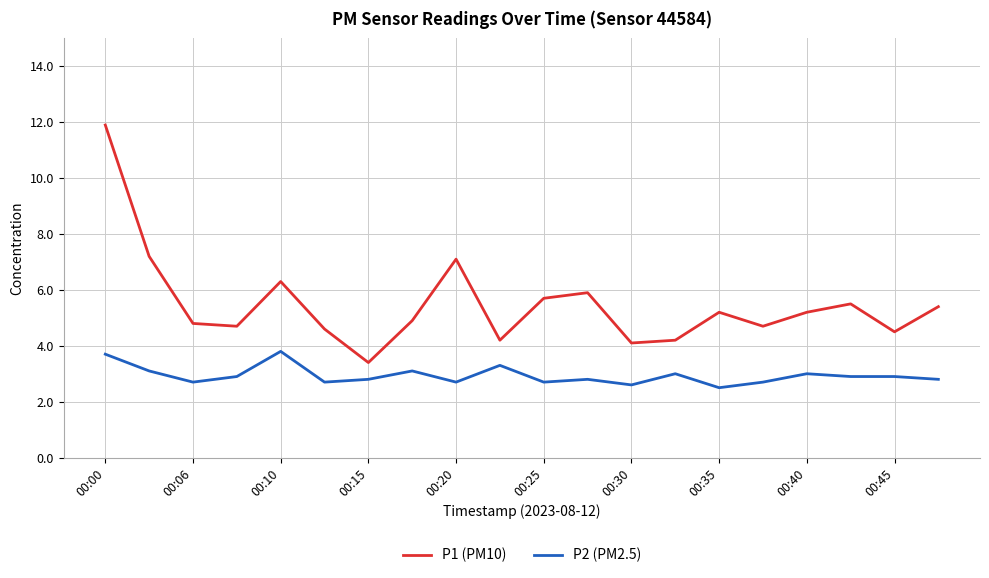

What is the highest value of the P2 (PM2.5) series?

3.8